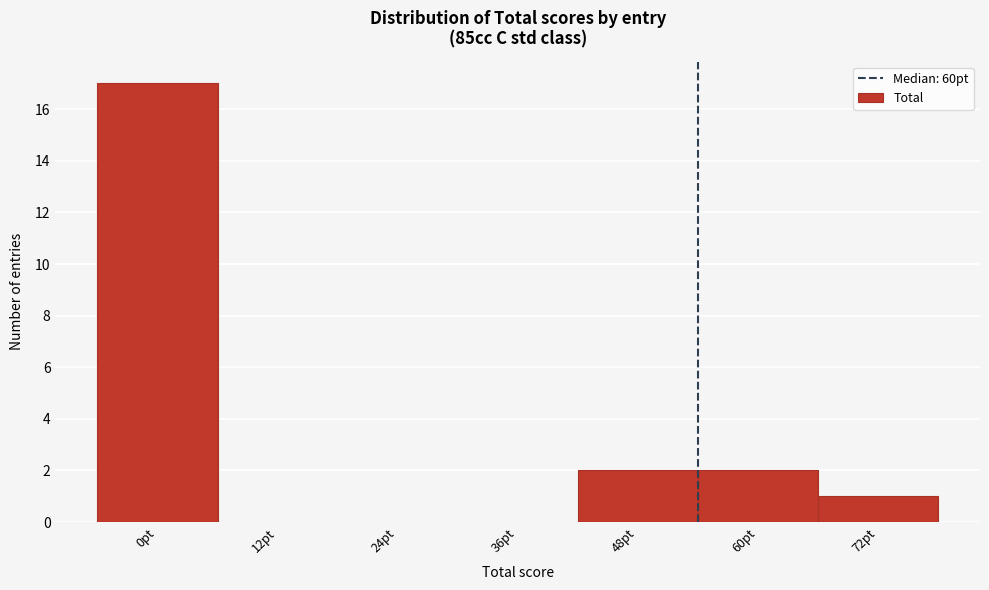

Reading left to right, extract all data points from this chart.

0pt=17	12pt=0	24pt=0	36pt=0	48pt=2	60pt=2	72pt=1